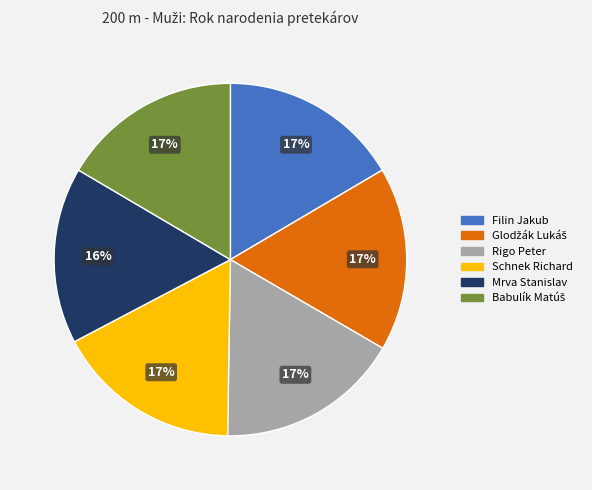

Is there any slice that represents more than half of the pie?

No